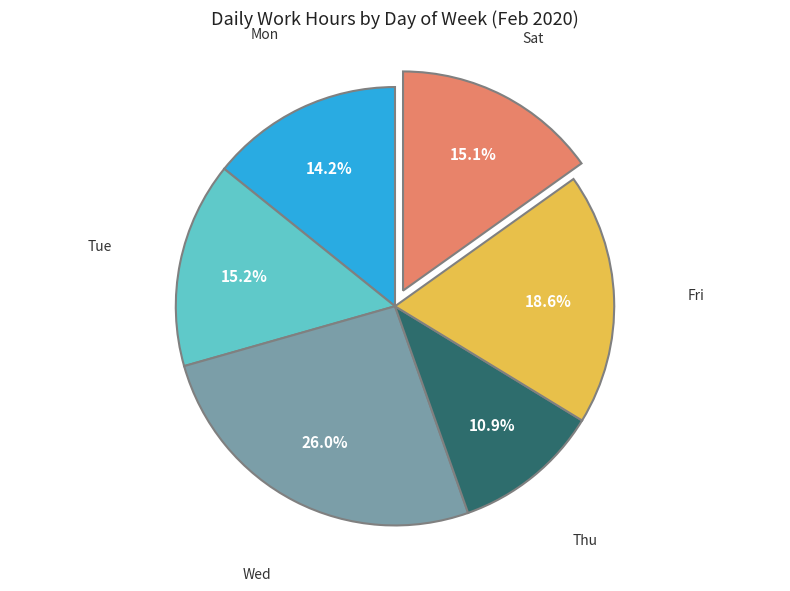

Does any single category account for the majority?

No